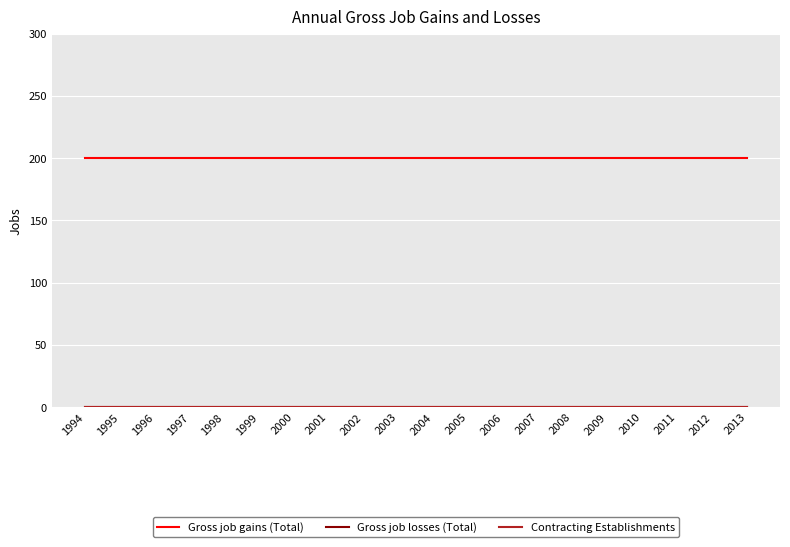

True or false: Gross job losses (Total) has a value of 0 at 2006.

True